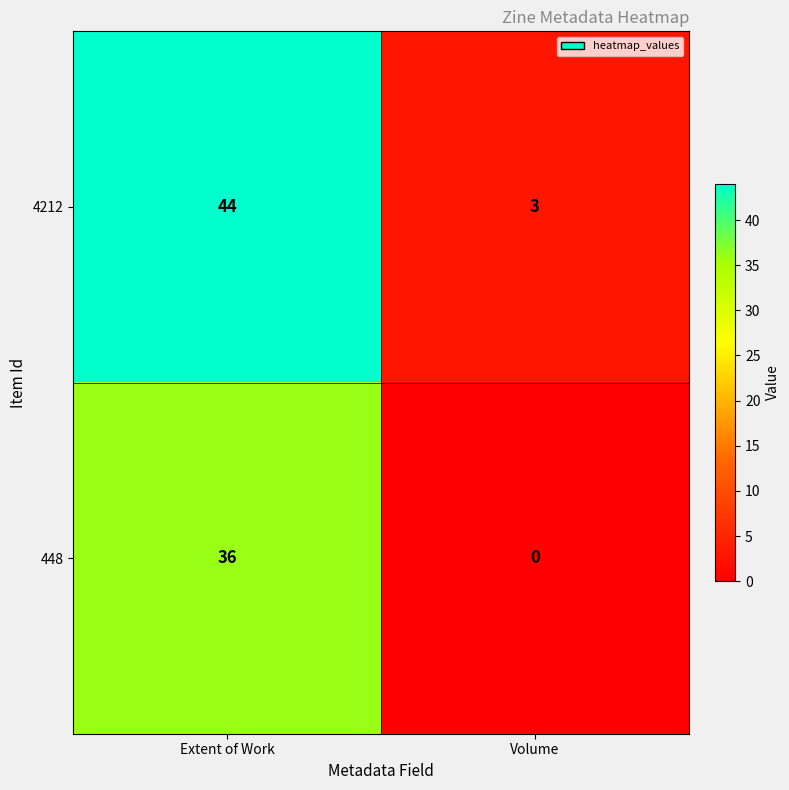

At which label is 4212 closest to 23?

Volume